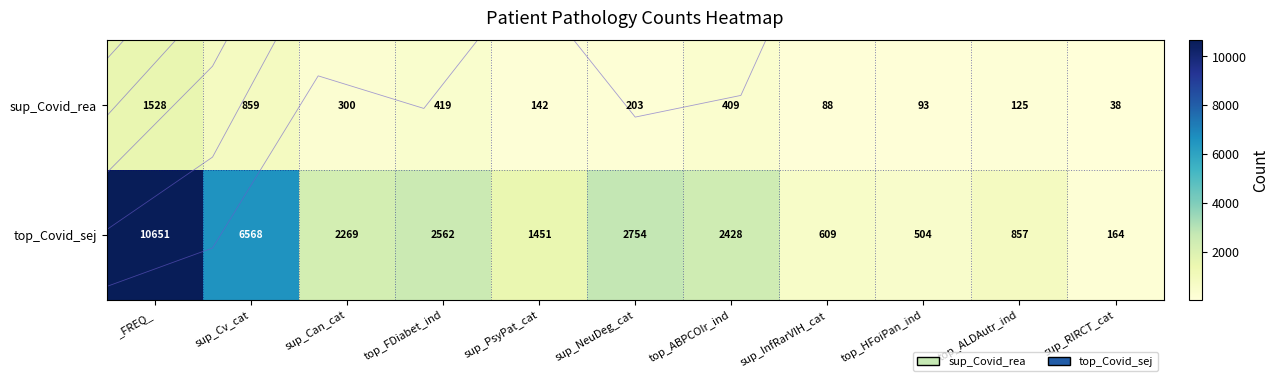

At how many categories does at least one series exceed 8912?

1